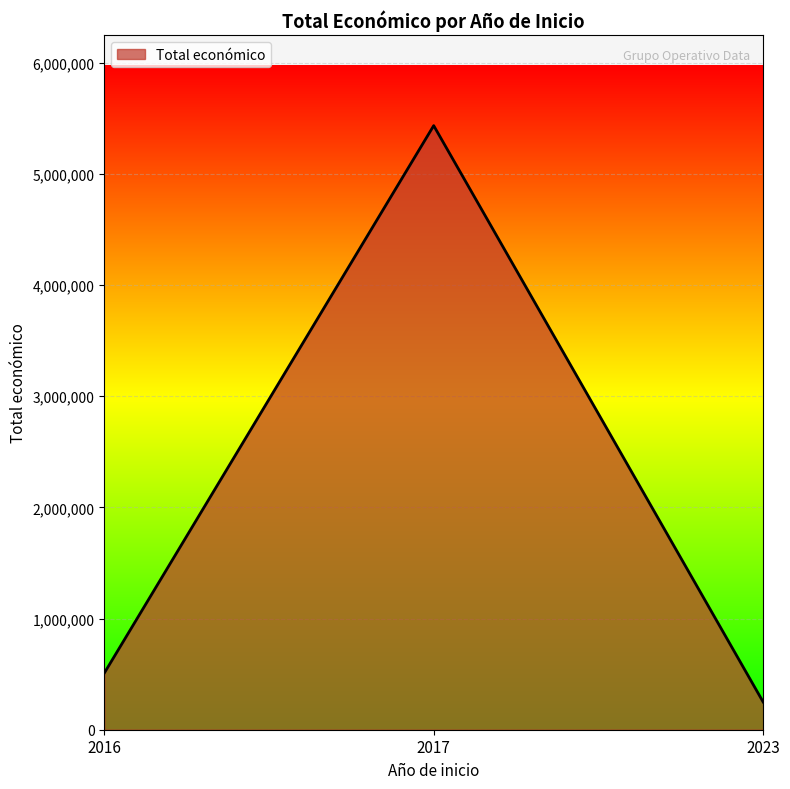

Reading right to left, what are all the values shown in this chart?

249840	5433552	509203